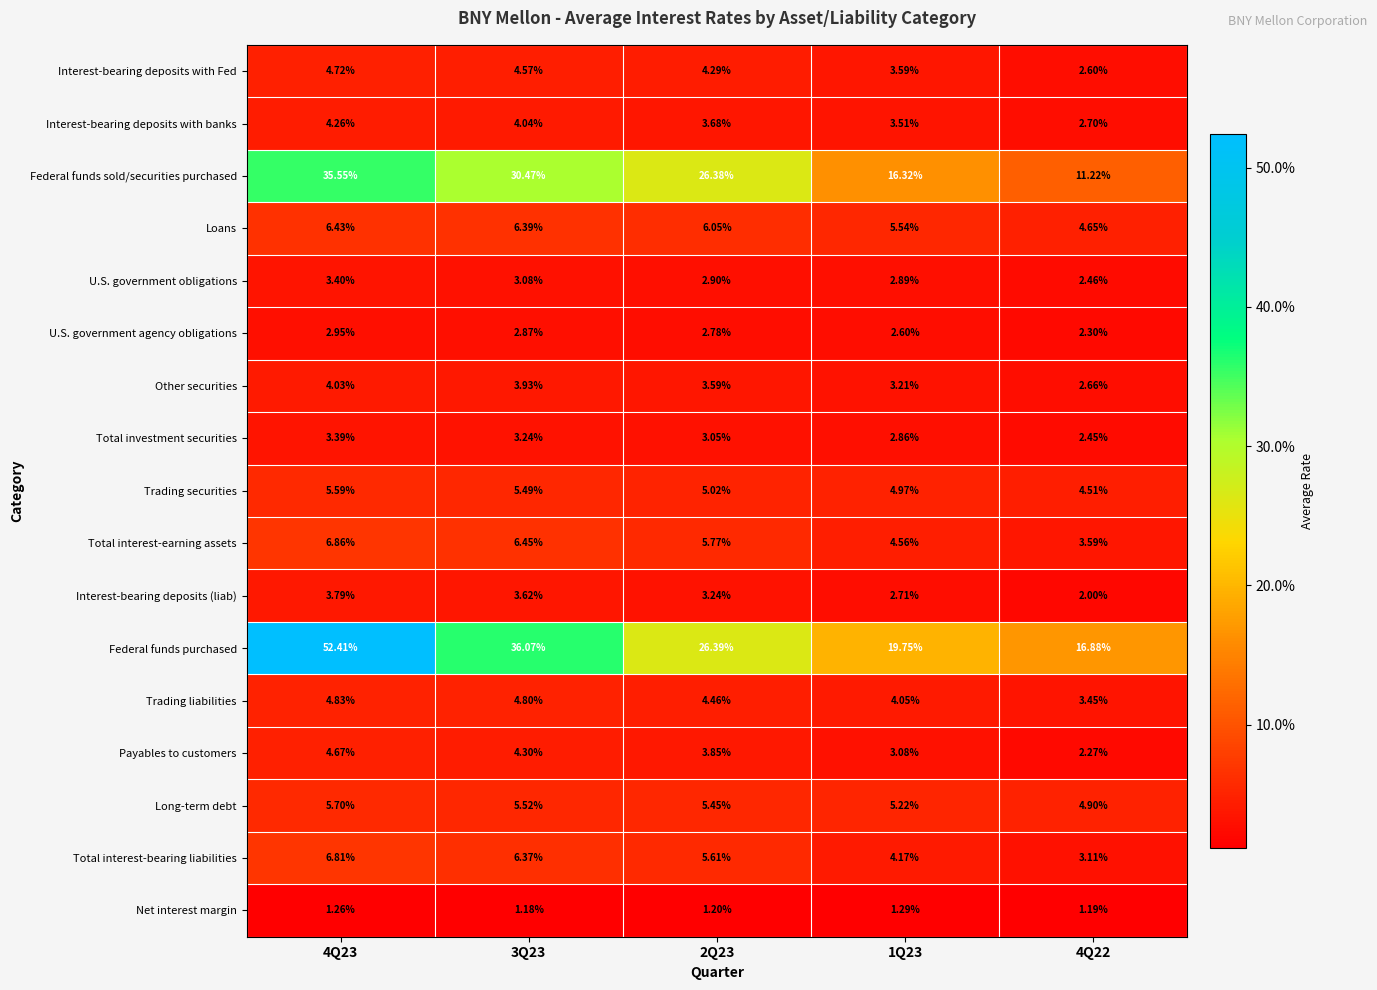

Which series changed the most between 1Q23 and 4Q22?

Federal funds sold/securities purchased